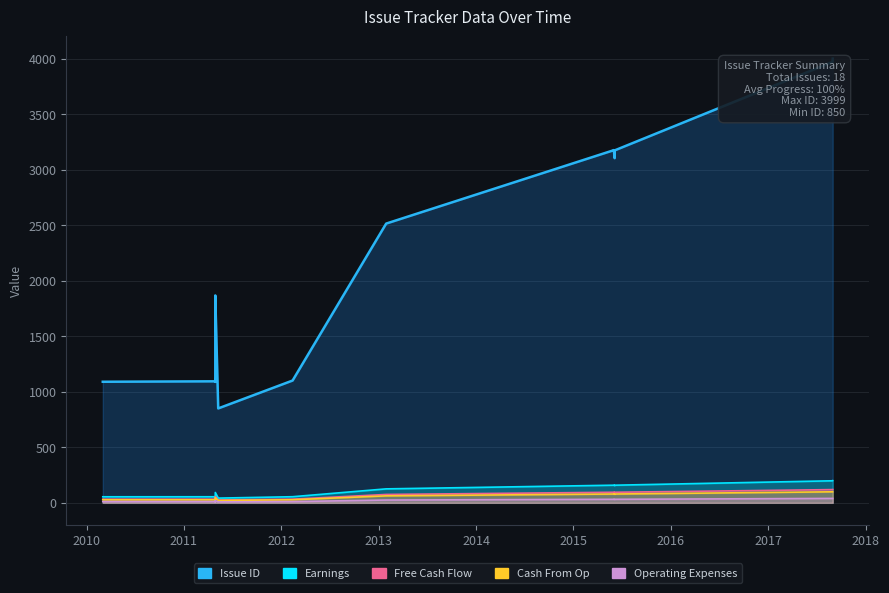

At 2015, list the series in order from smallest to largest.

Operating Expenses, Cash From Op, Free Cash Flow, Earnings, Issue ID